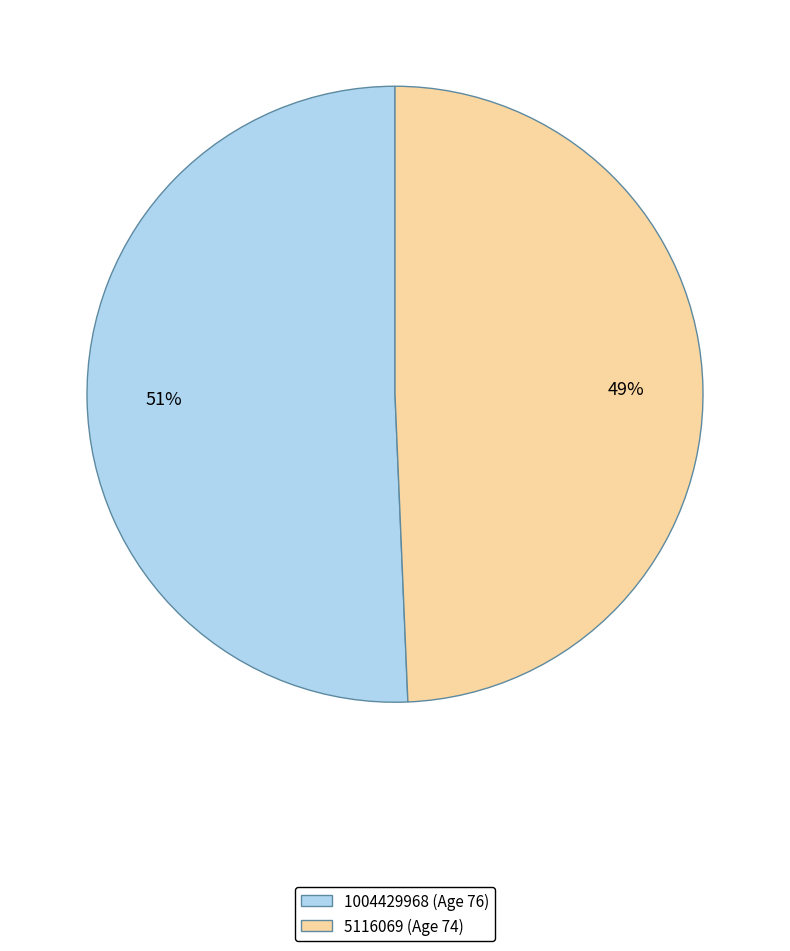

Does any single category account for the majority?

Yes